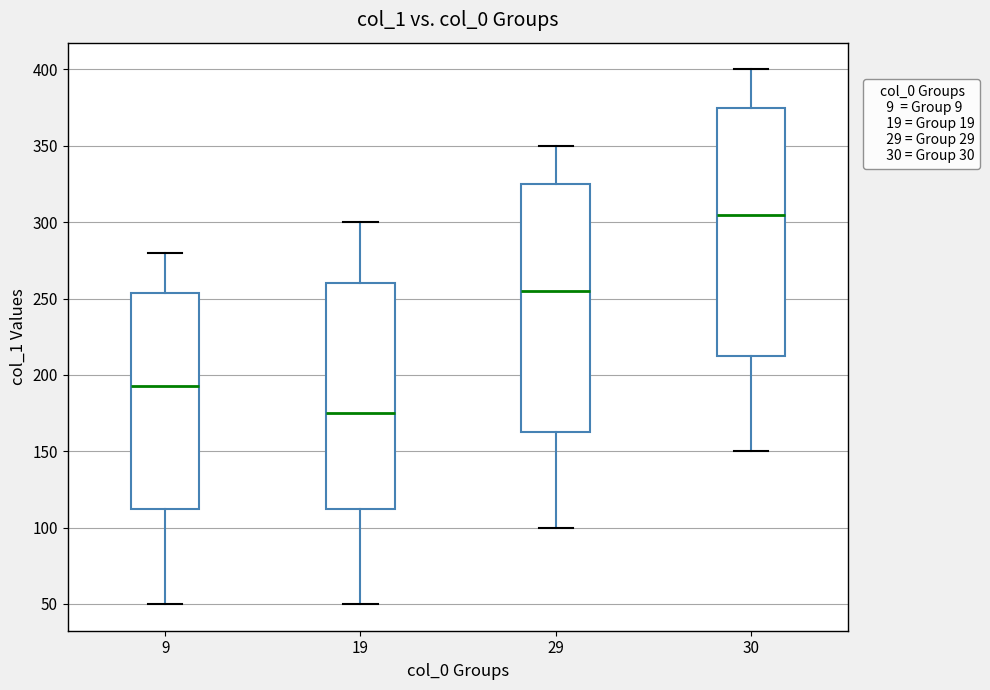

Which box's median line is the highest?

30